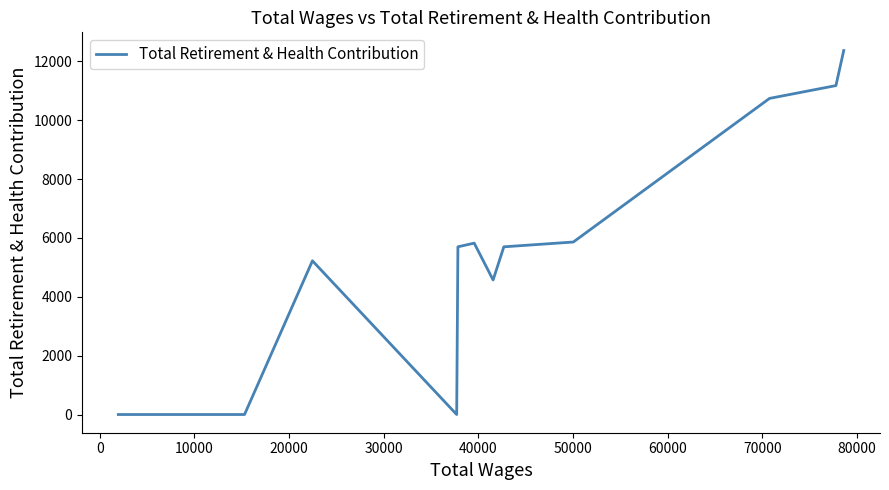

What is the maximum value shown in the chart?

12365